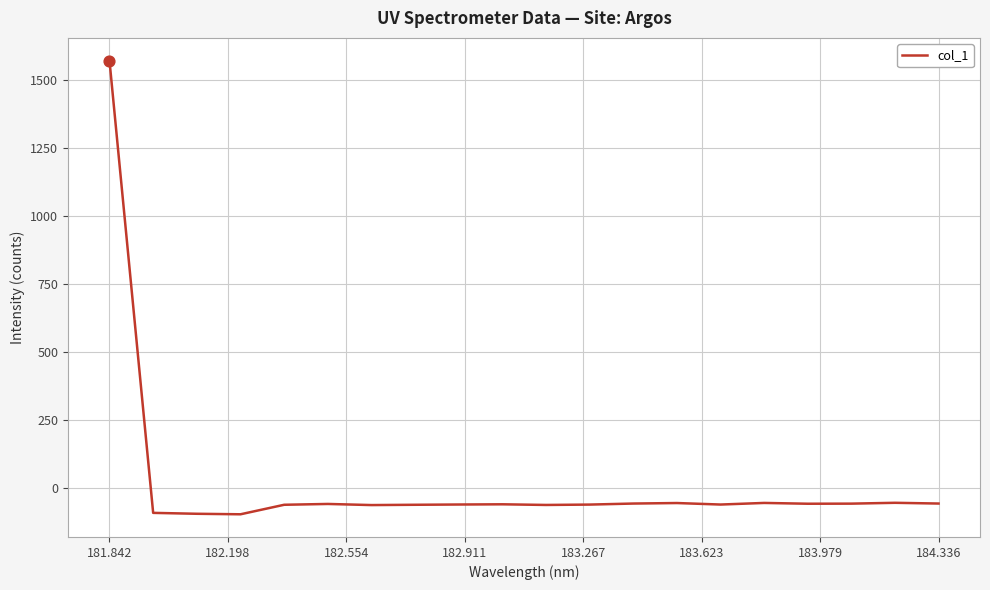

What is the difference between the maximum and minimum values?

1666.1